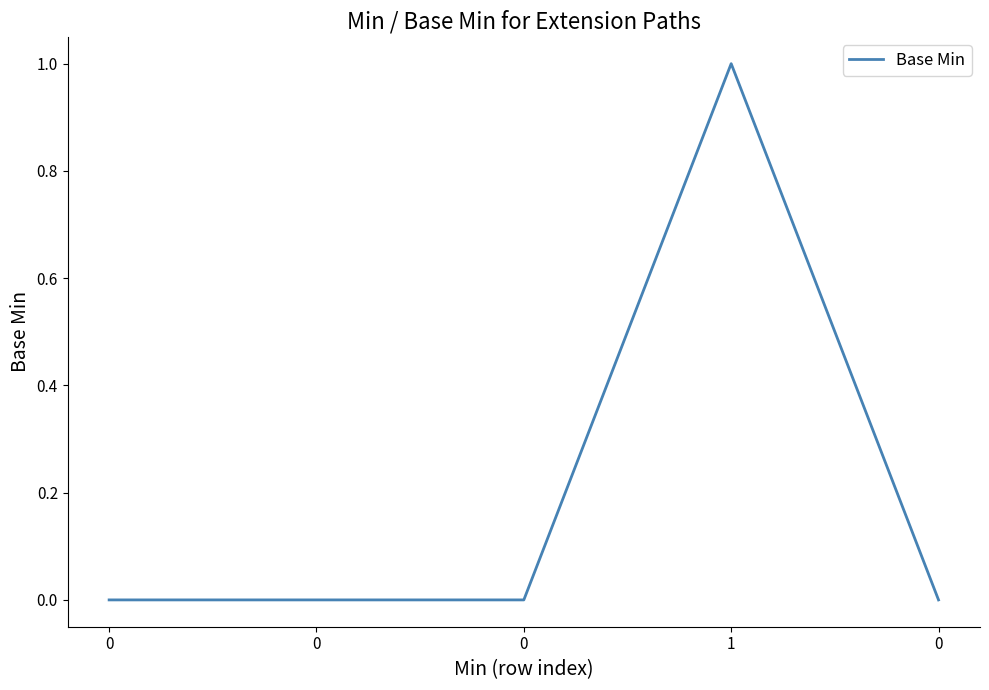

Is it true that the value at 0 is 0?

True